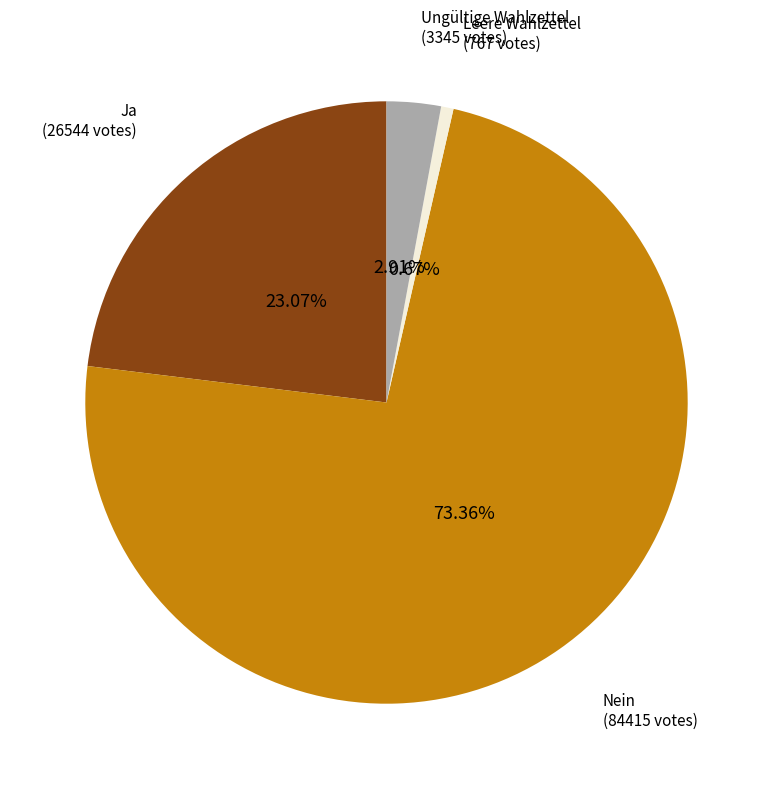

Is there any slice that represents more than half of the pie?

Yes